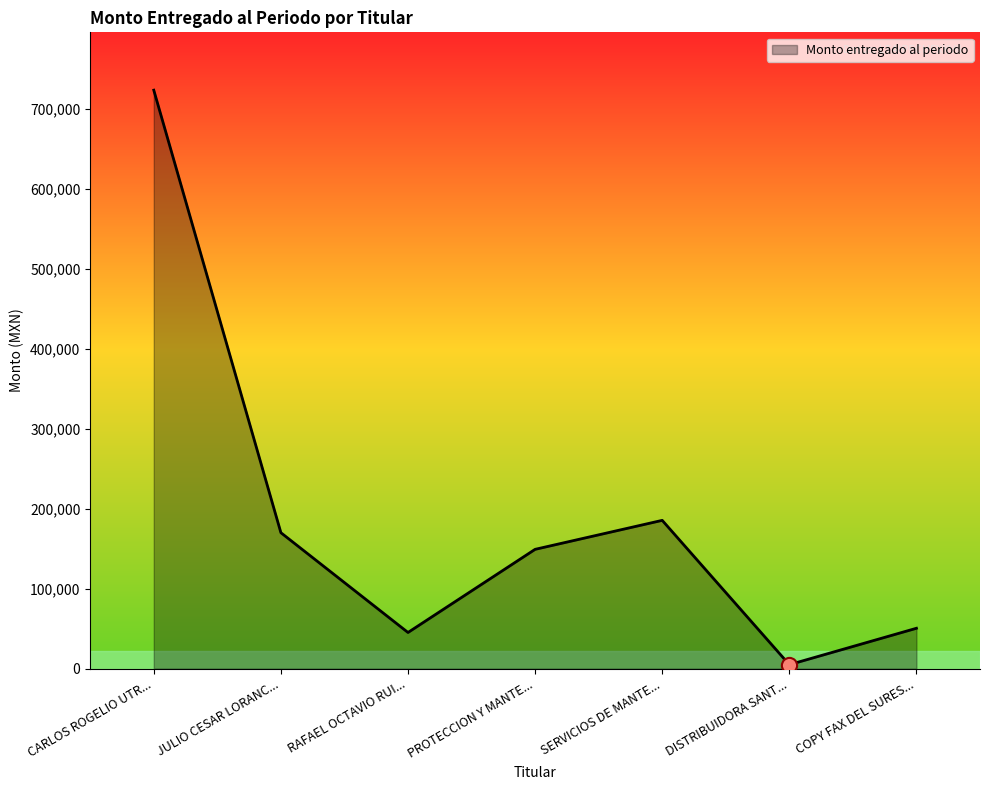

Between DISTRIBUIDORA SANT... and SERVICIOS DE MANTE..., which is larger?

SERVICIOS DE MANTE...